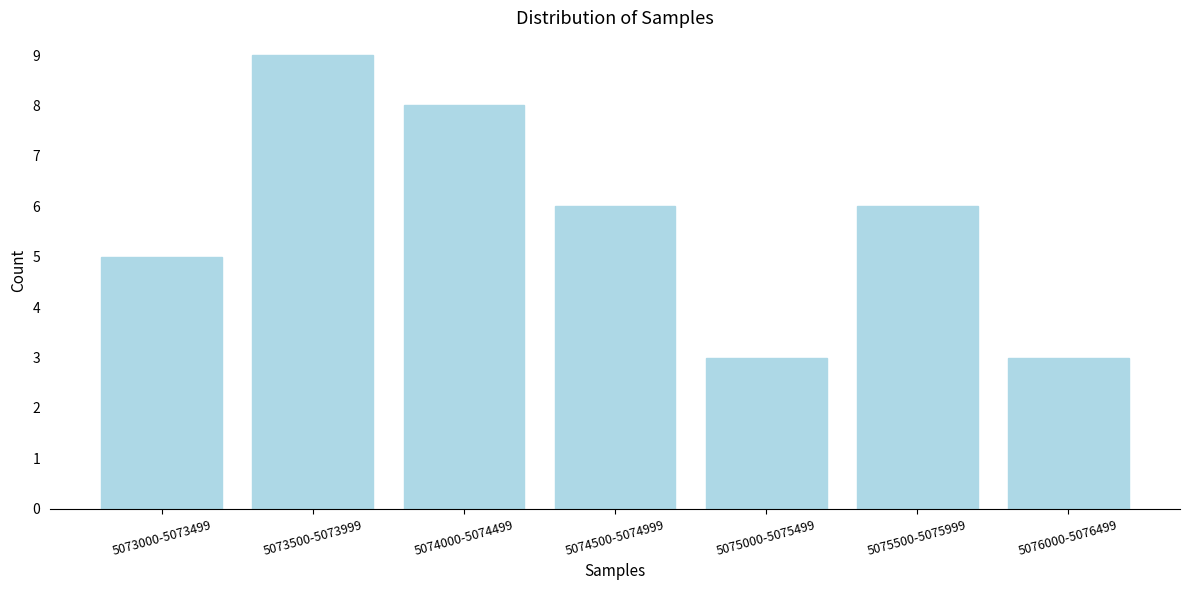

Reading left to right, list all the values displayed in this chart.

5073000-5073499=5	5073500-5073999=9	5074000-5074499=8	5074500-5074999=6	5075000-5075499=3	5075500-5075999=6	5076000-5076499=3